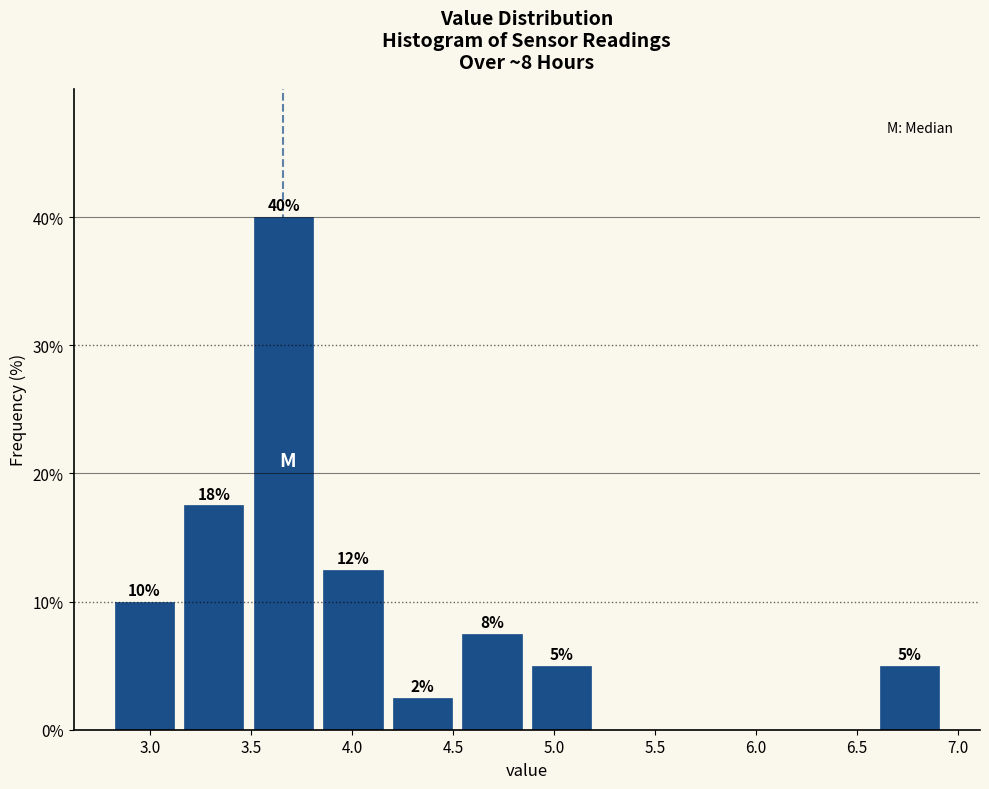

Over which range of the x-axis is the bar tallest?

3.50 to 3.85